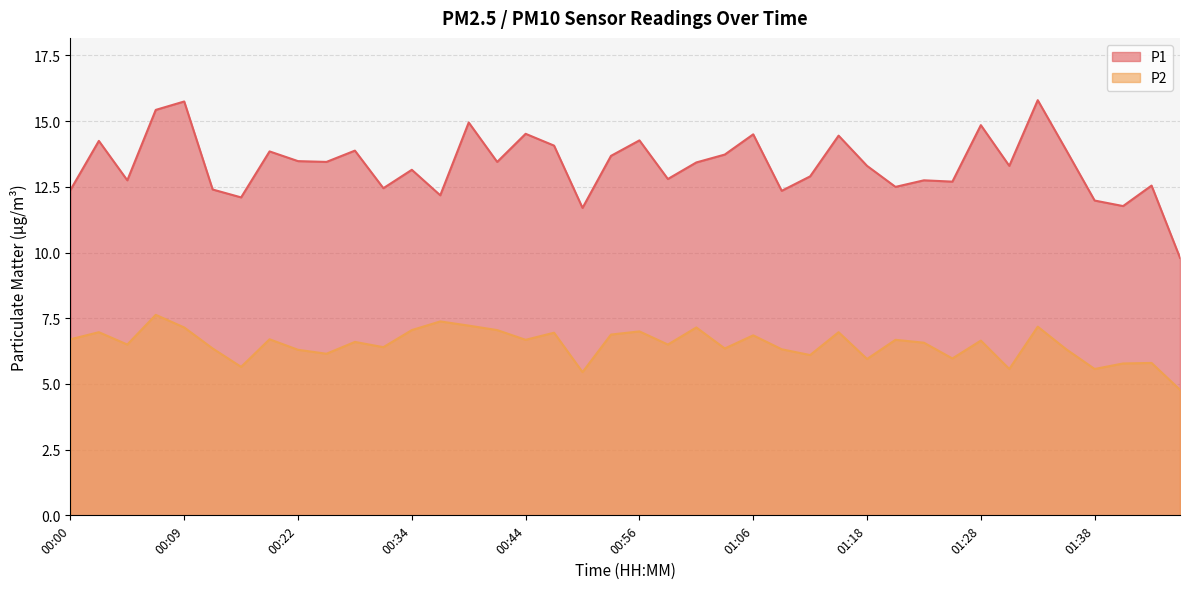

At which label does P2 reach its peak?

00:07